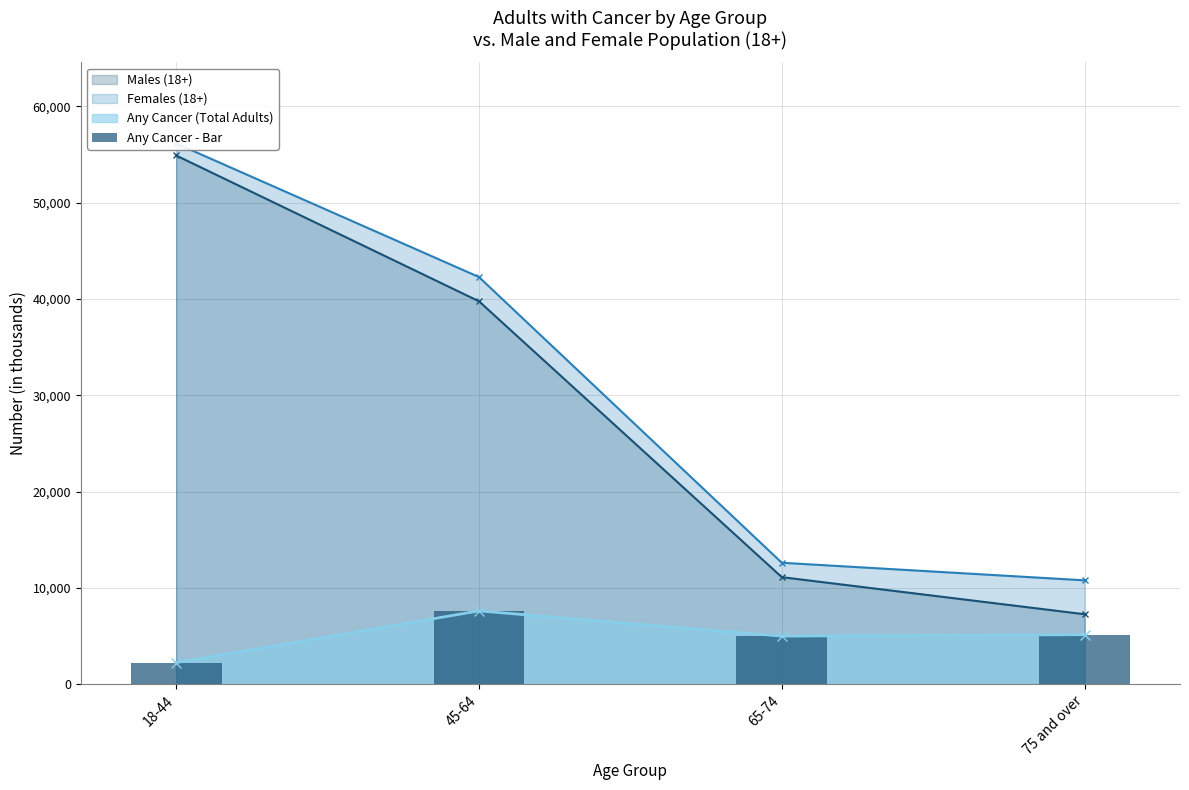

What is the sum of all values?

20073